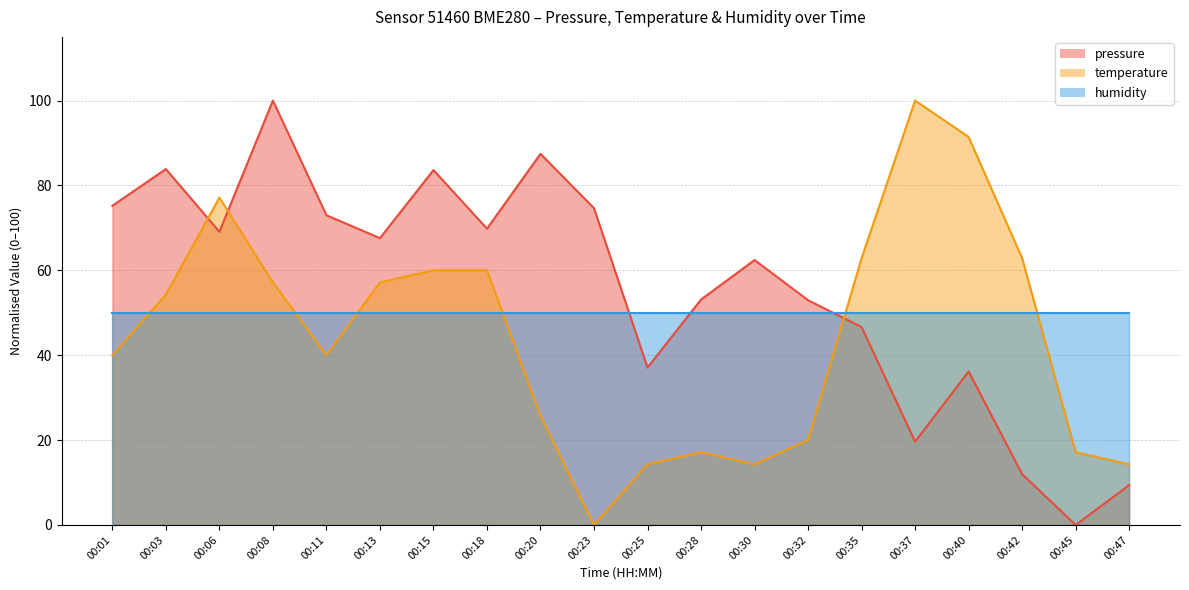

What is the value of the temperature point at the 4th from the left?

57.1